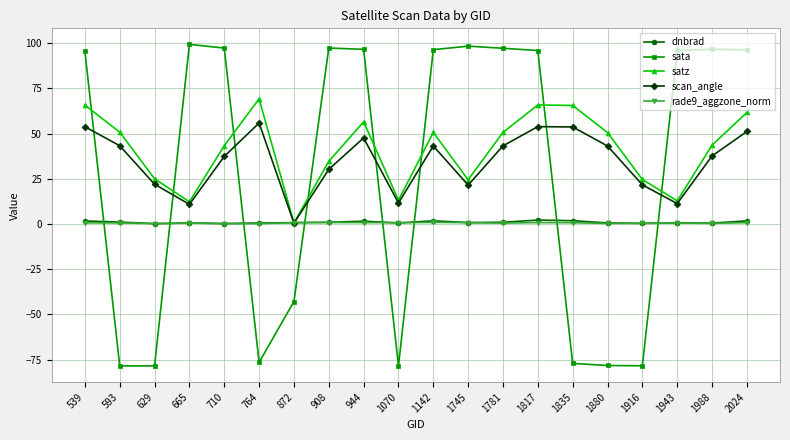

How many data points does each series have?

20